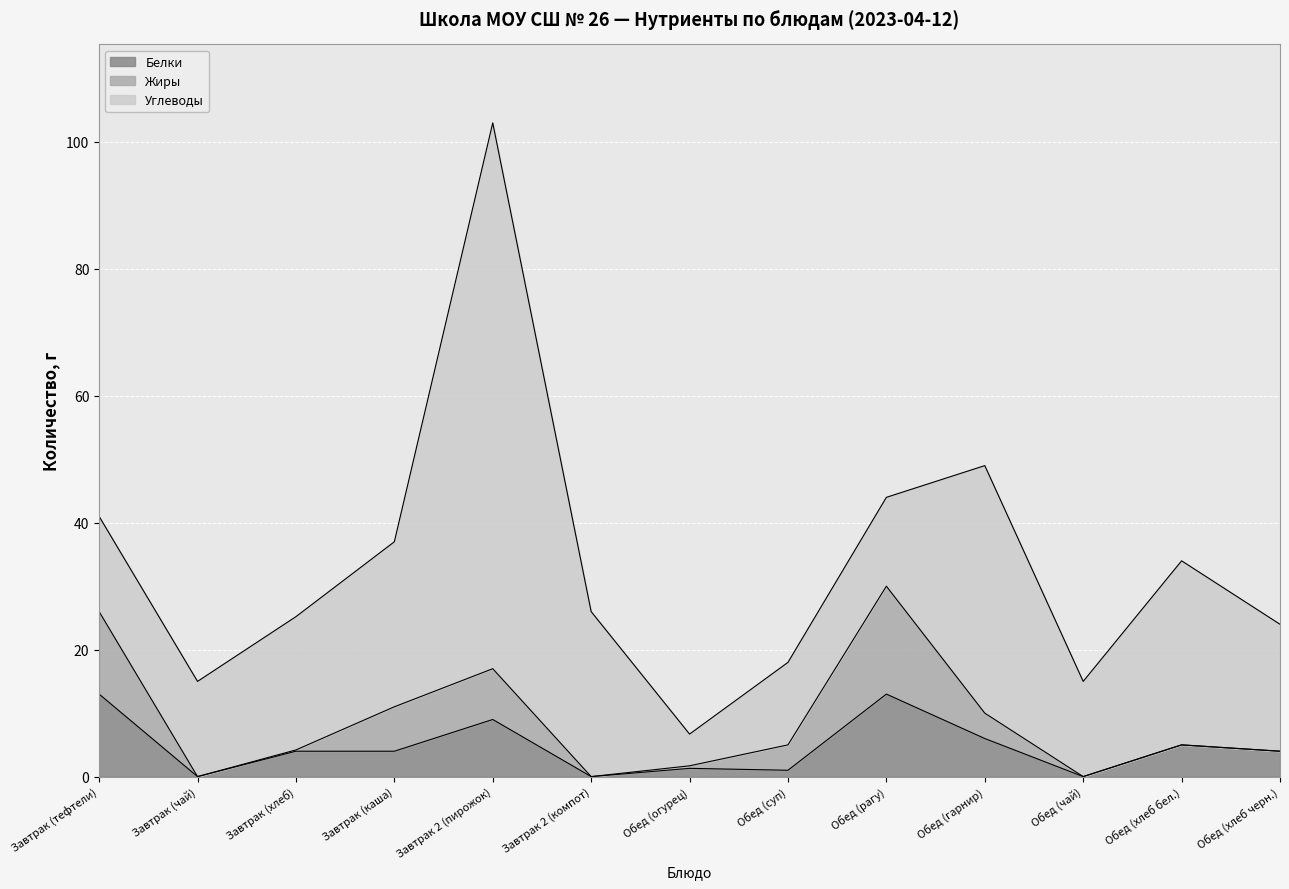

The value of Жиры at Завтрак (хлеб) is 0.2. True or false?

True